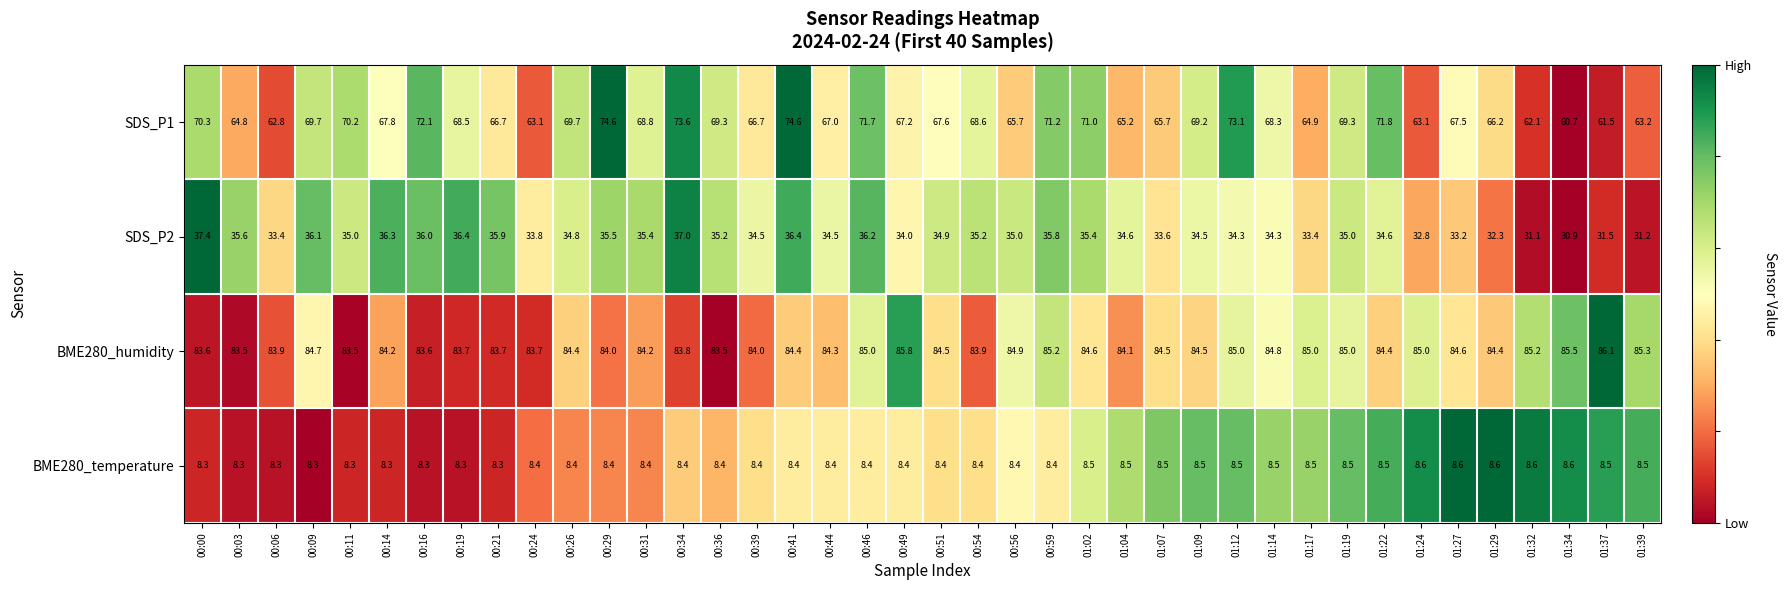

List the series in order of their peak value, lowest first.

BME280_temperature, SDS_P2, SDS_P1, BME280_humidity